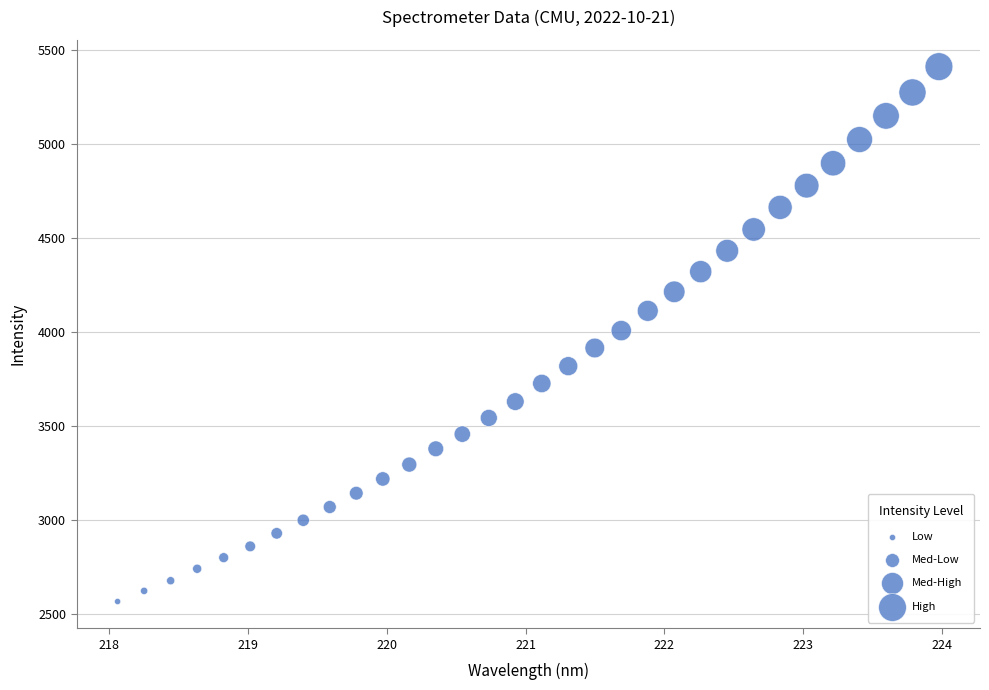

What is the range of Y values (max minus min)?

2844.2